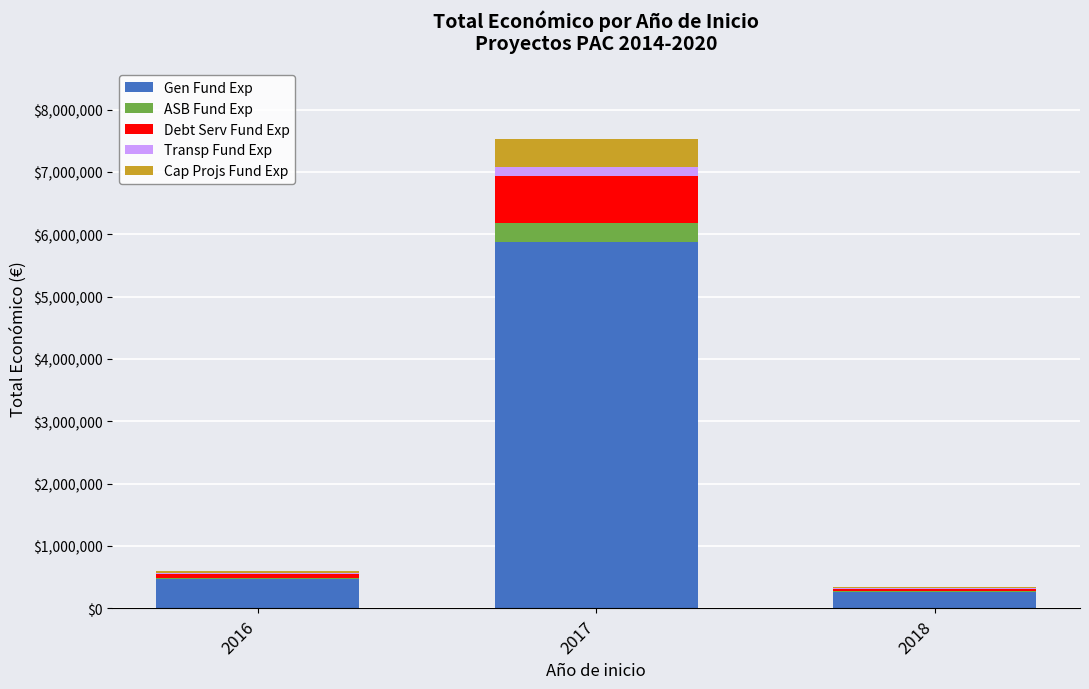

At which category is the sum across all series the highest?

2017